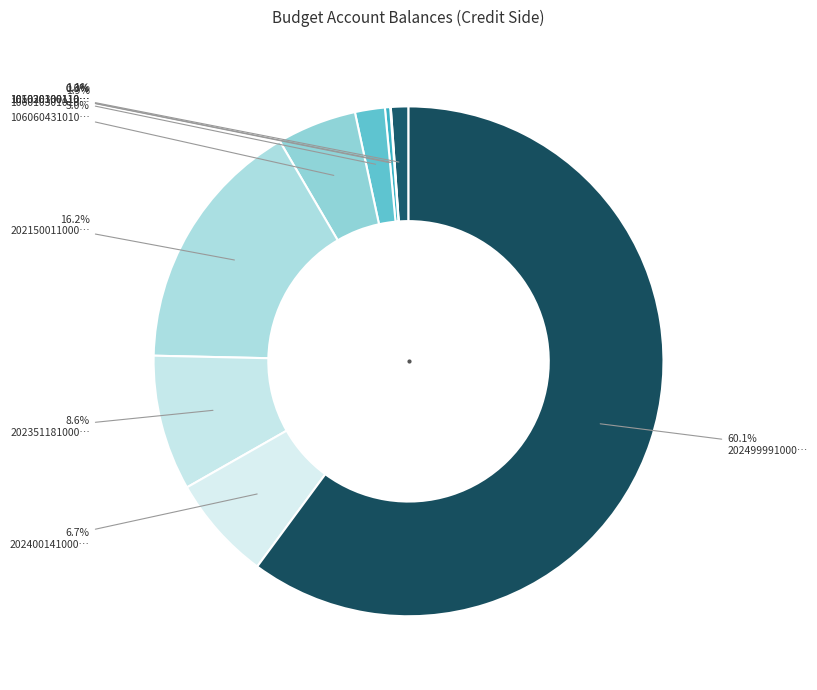

How many slices are in this pie chart?

9